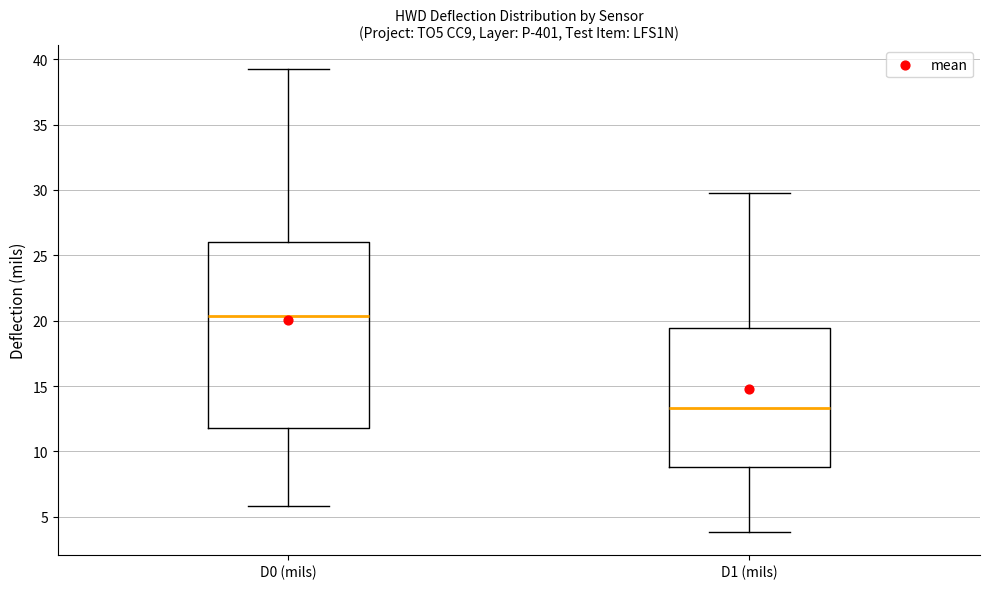

Comparing the boxes themselves (not the whiskers), which one is the tallest?

D0 (mils)